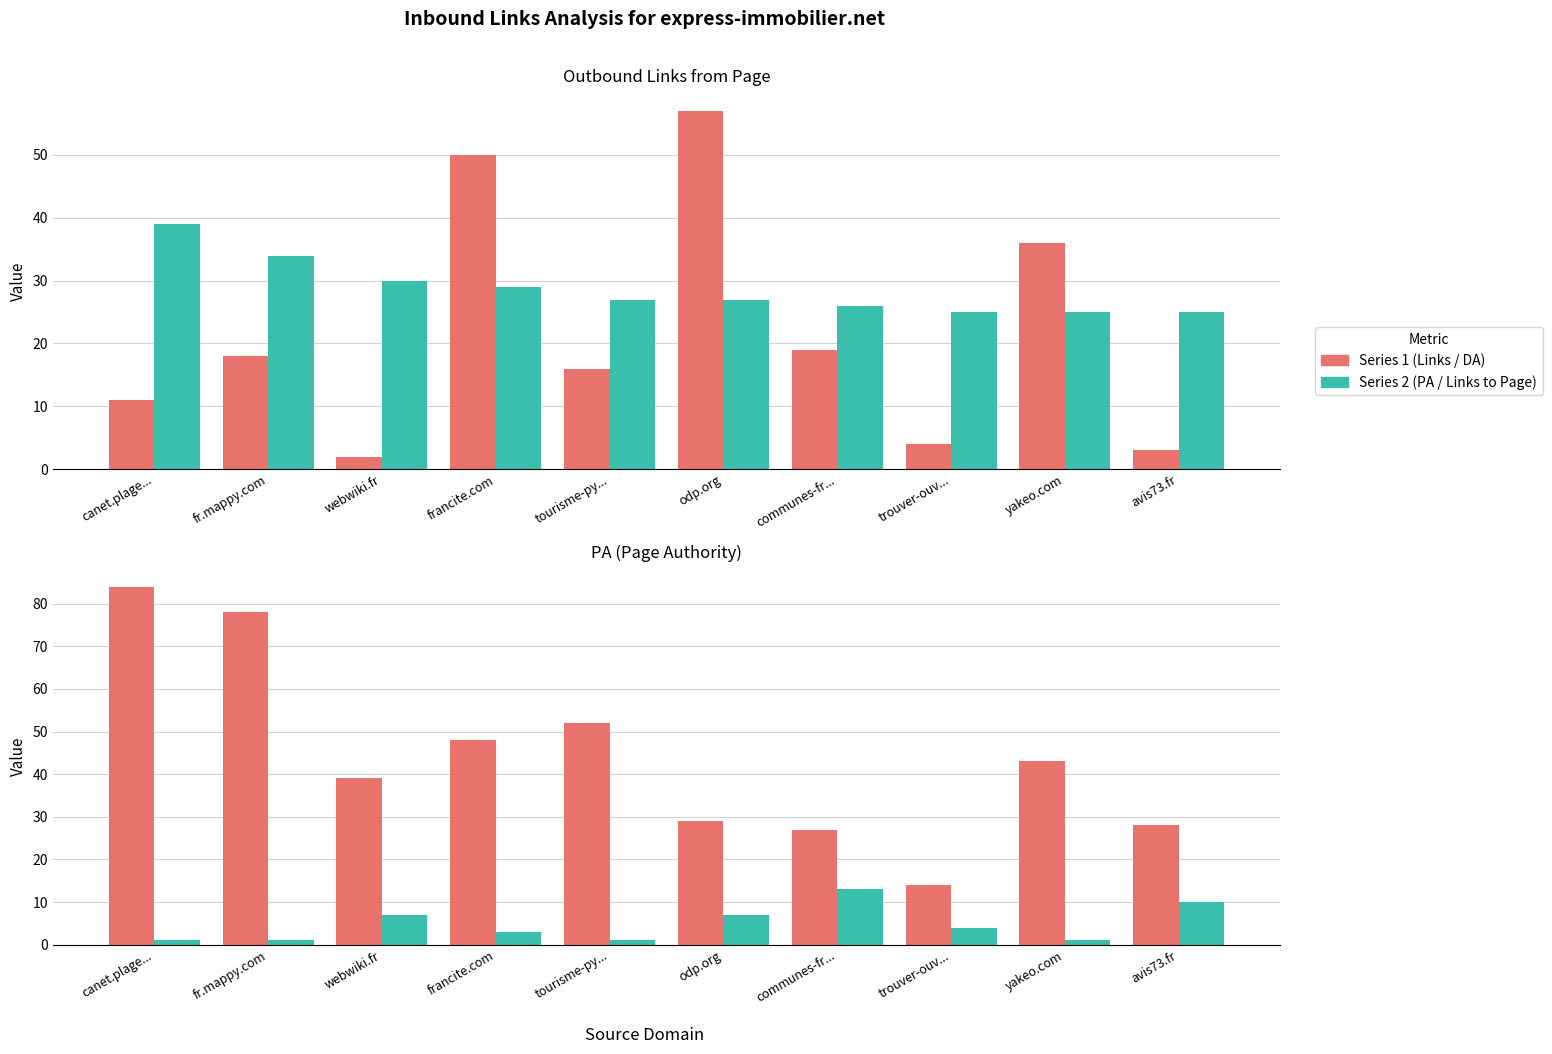

Reading right to left, list all the values displayed in this chart.

Outbound Links from Page: avis73.fr=3	yakeo.com=36	trouver-ouv...=4	communes-fr...=19	odp.org=57	tourisme-py...=16	francite.com=50	webwiki.fr=2	fr.mappy.com=18	canet.plage...=11
PA: avis73.fr=25	yakeo.com=25	trouver-ouv...=25	communes-fr...=26	odp.org=27	tourisme-py...=27	francite.com=29	webwiki.fr=30	fr.mappy.com=34	canet.plage...=39
DA: avis73.fr=28	yakeo.com=43	trouver-ouv...=14	communes-fr...=27	odp.org=29	tourisme-py...=52	francite.com=48	webwiki.fr=39	fr.mappy.com=78	canet.plage...=84
Links to Page: avis73.fr=10	yakeo.com=1	trouver-ouv...=4	communes-fr...=13	odp.org=7	tourisme-py...=1	francite.com=3	webwiki.fr=7	fr.mappy.com=1	canet.plage...=1